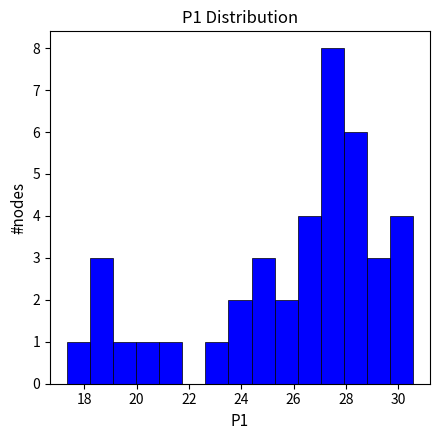

Reading left to right, transcribe this chart: for each bar, give the range it covers on the x-axis and its height. Neither the bar edges nor the heights are printed on the chart, so give them approximately, as read against the axes.

17.4 to 18.2: 1
18.2 to 19.2: 3
19.2 to 20.0: 1
20.0 to 20.8: 1
20.8 to 21.8: 1
21.8 to 22.6: 0
22.6 to 23.6: 1
23.6 to 24.4: 2
24.4 to 25.2: 3
25.2 to 26.2: 2
26.2 to 27.0: 4
27.0 to 28.0: 8
28.0 to 28.8: 6
28.8 to 29.6: 3
29.6 to 30.6: 4